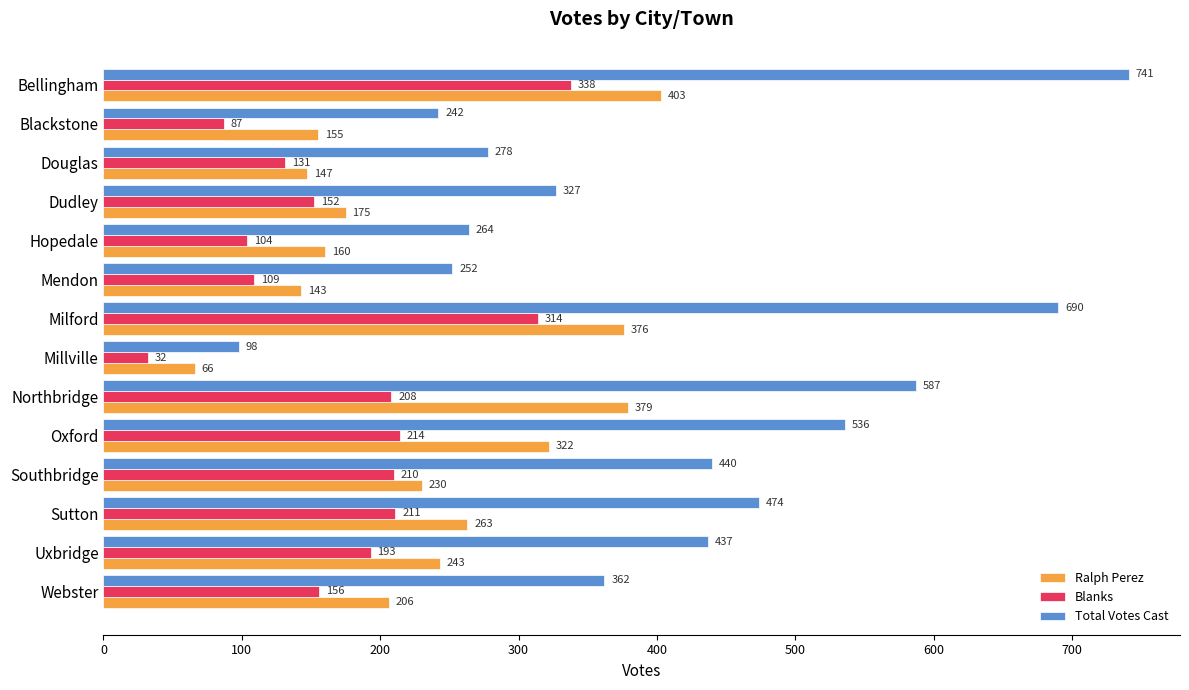

Which series has the largest total across all categories?

Total Votes Cast